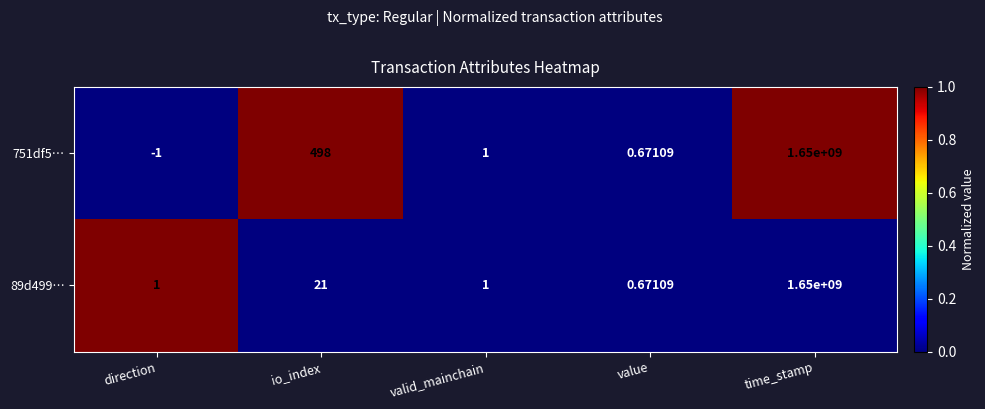

Is the value of 89d499… at direction greater than the value of 751df5… at io_index?

No